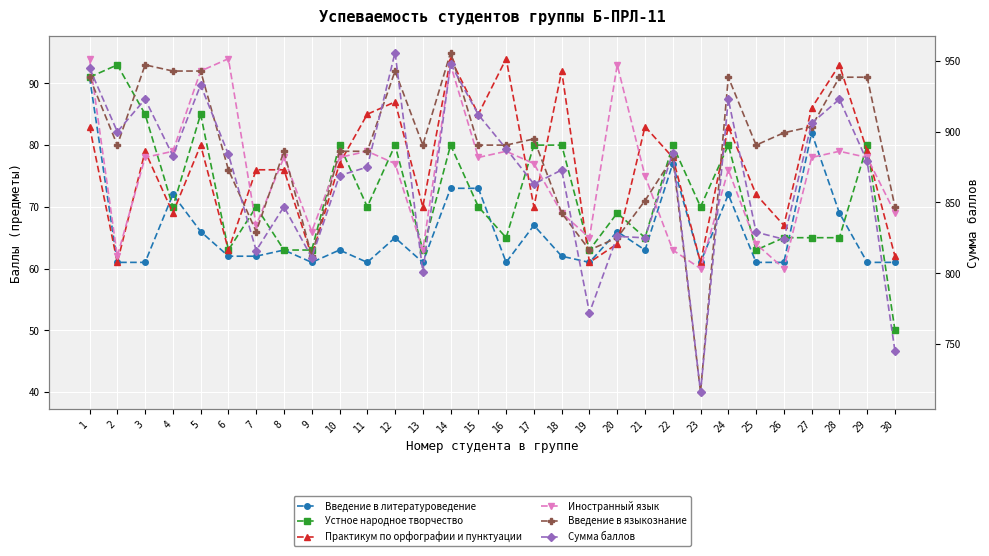

The Устное народное творчество series shows 109 at 20. True or false?

False